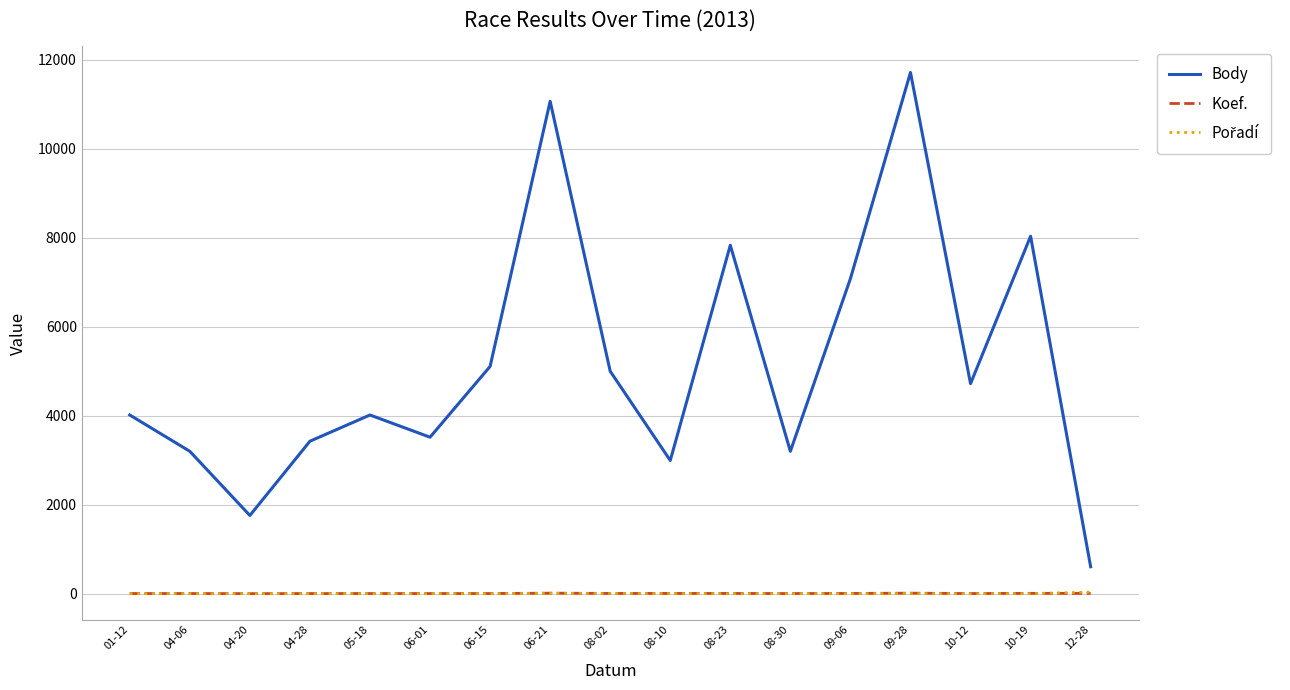

True or false: Body and Koef. intersect in this chart.

False